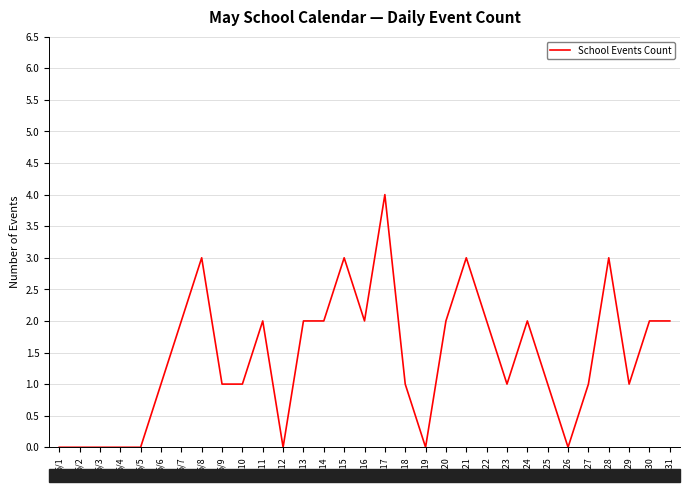

What is the maximum value shown in the chart?

4